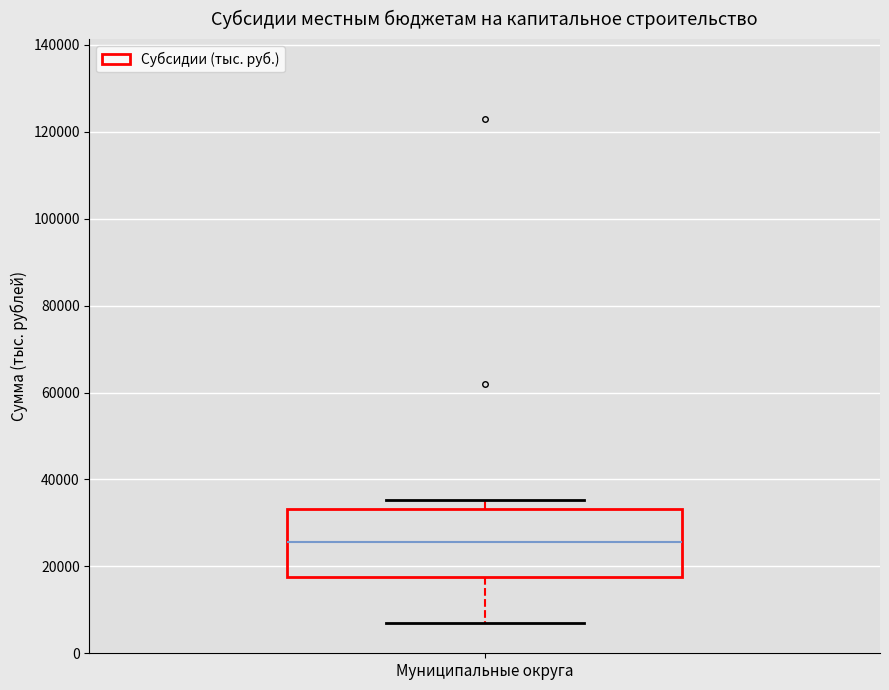

Where is the lower edge of the box for Муниципальные округа on the y-axis? The values are not printed on the chart, so give them approximately, as read against the axis.

18000